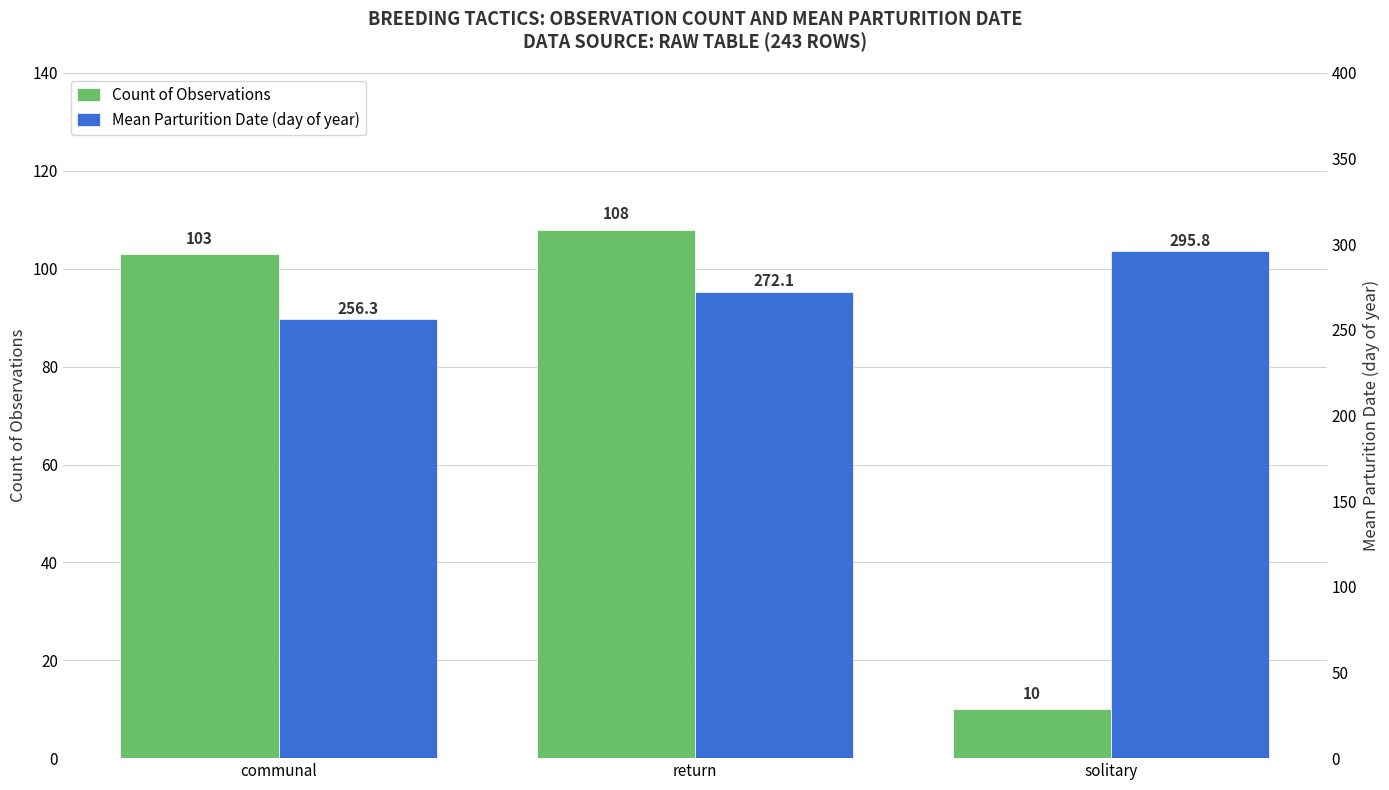

What is the total value across all series at solitary?

305.8